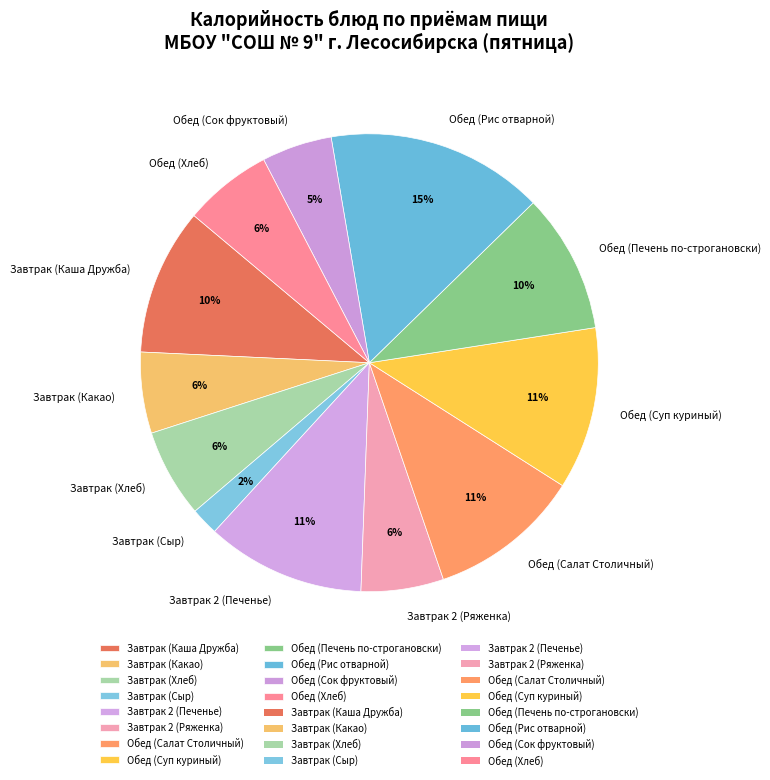

Is the sum of Обед (Суп куриный) and Обед (Рис отварной) greater than half?

No